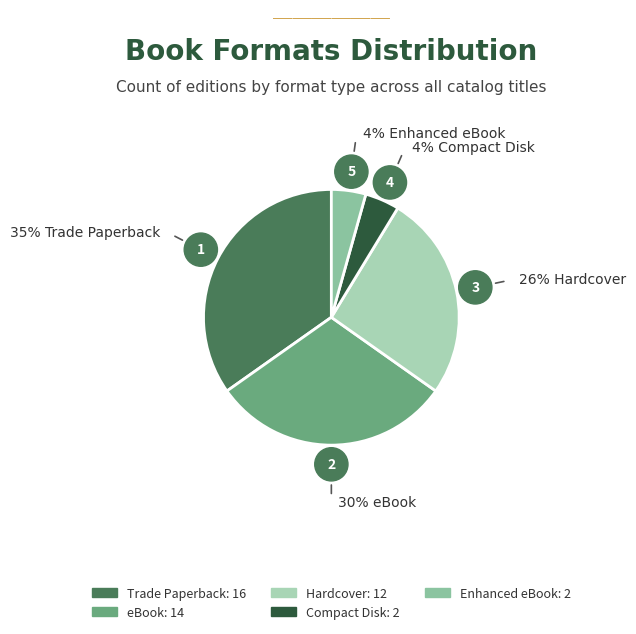

Rank the categories by value from highest to lowest.

Trade Paperback, eBook, Hardcover, Compact Disk, Enhanced eBook